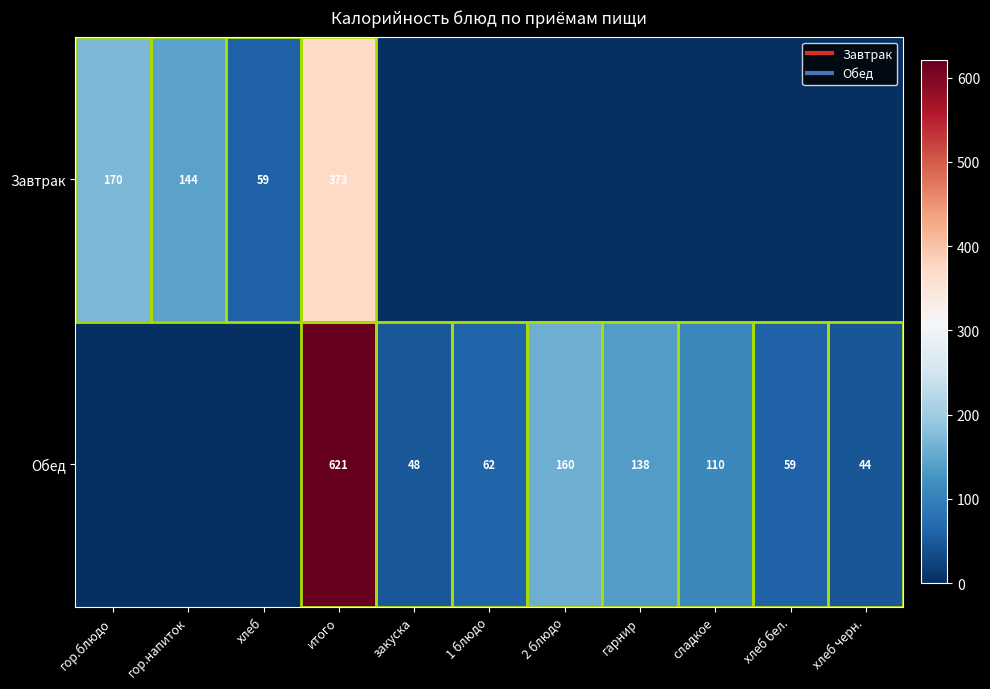

What is the maximum value shown in the chart?

621.0